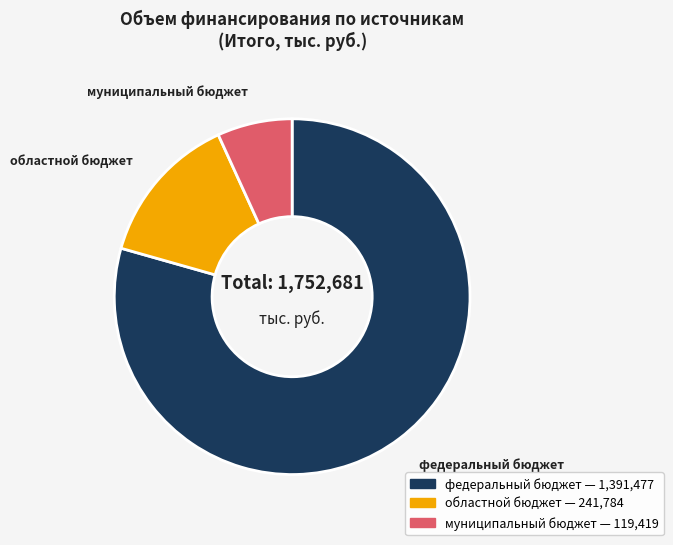

Count the number of slices in the pie.

3